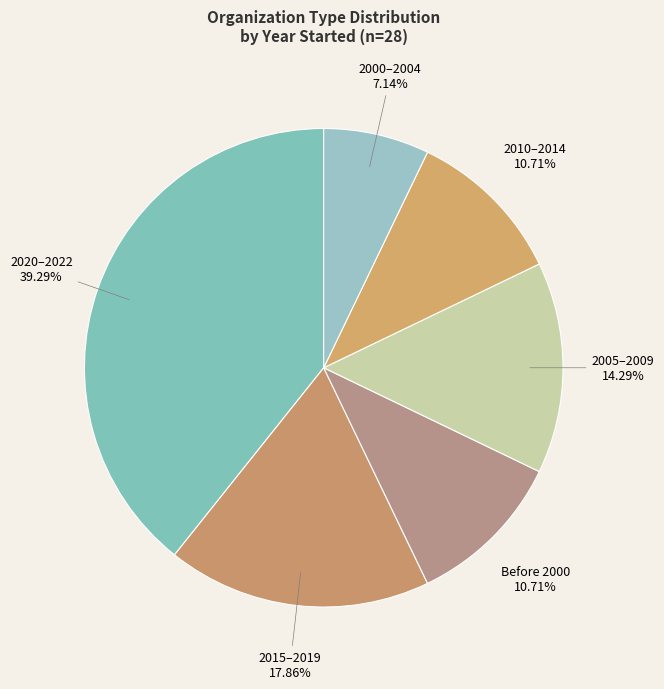

Is 2015–2019 the majority of the pie?

No